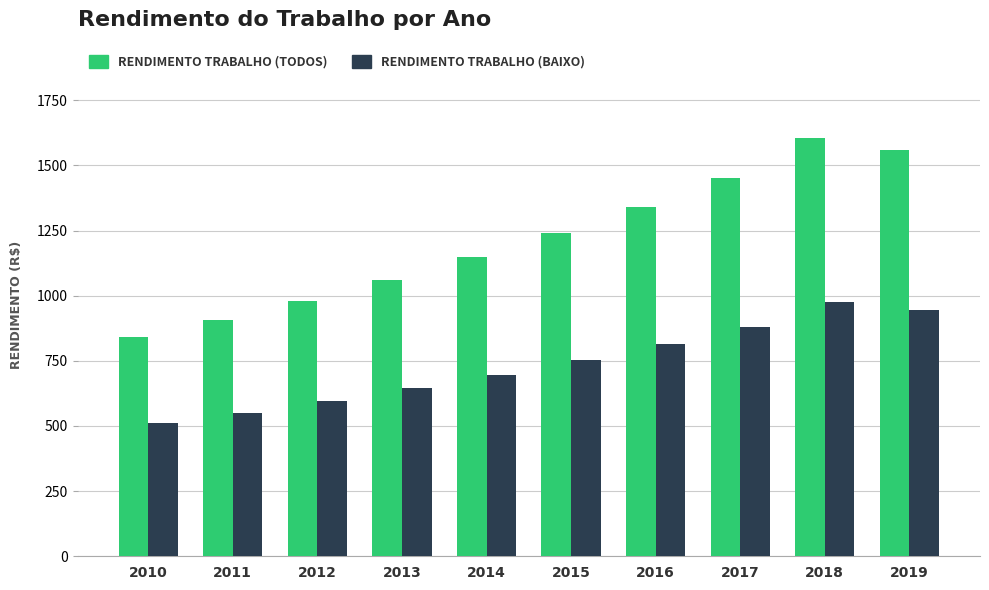

Are the bars horizontal?

No